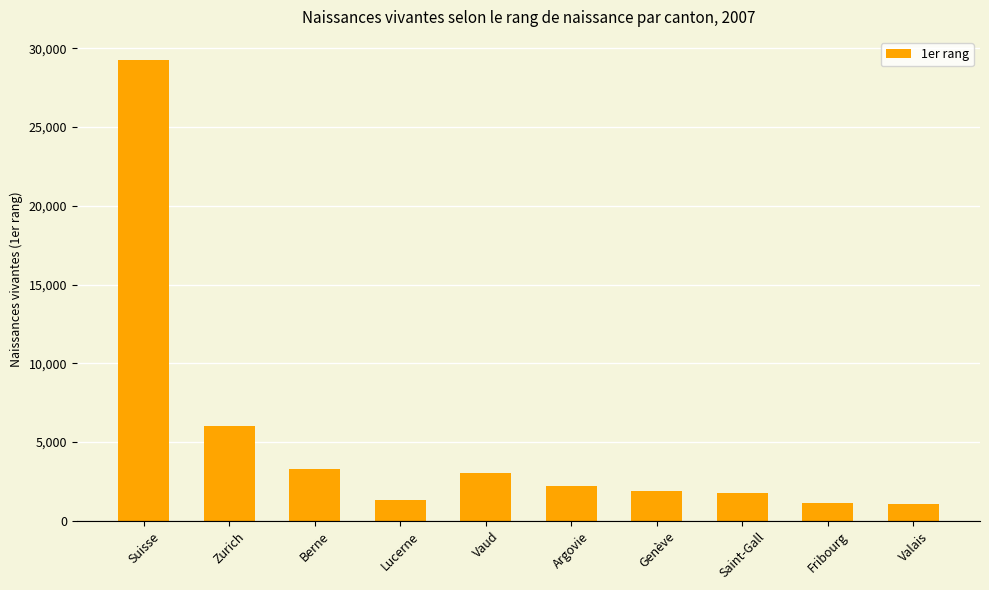

What is the difference between the second highest and minimum values?

4910